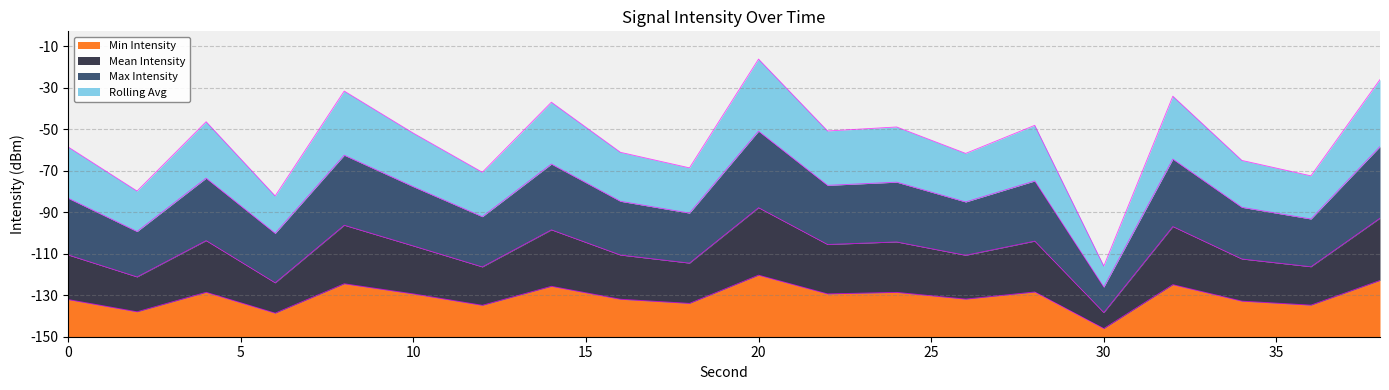

The value of Mean Intensity at 24 is 30.0. True or false?

False